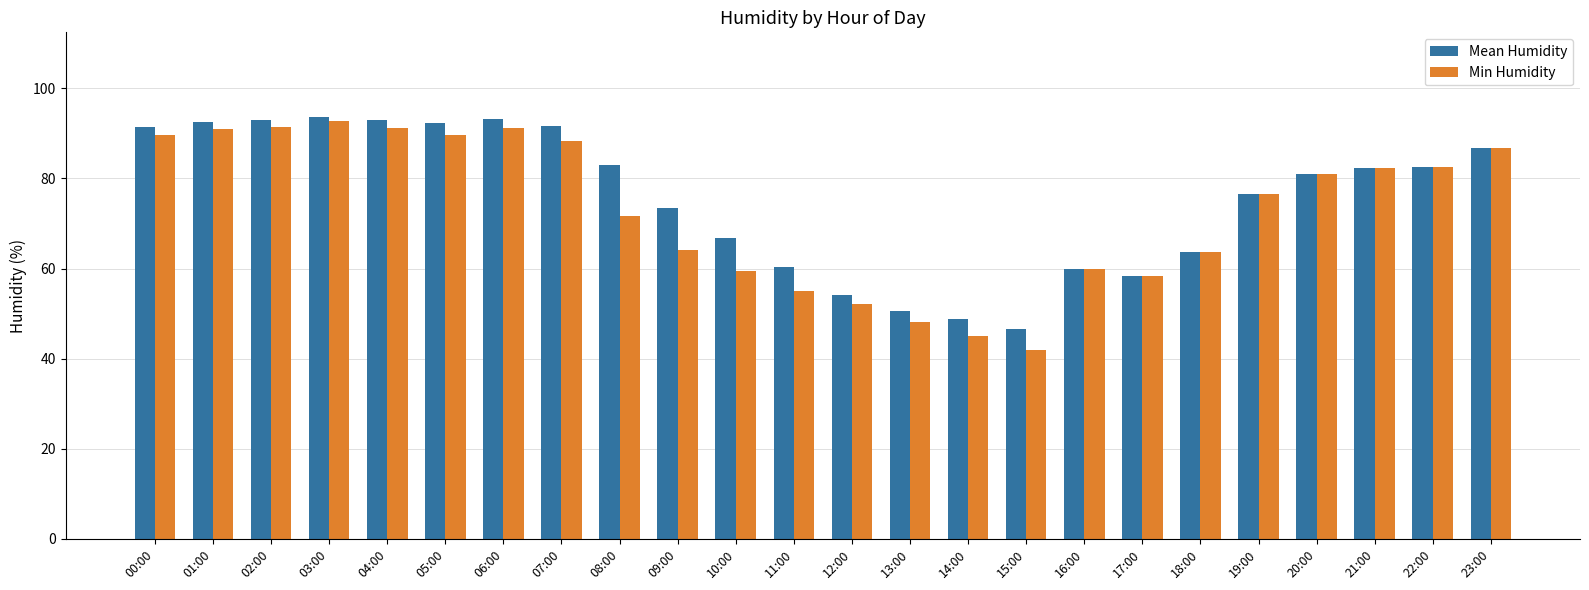

Count the number of data series in this chart.

2